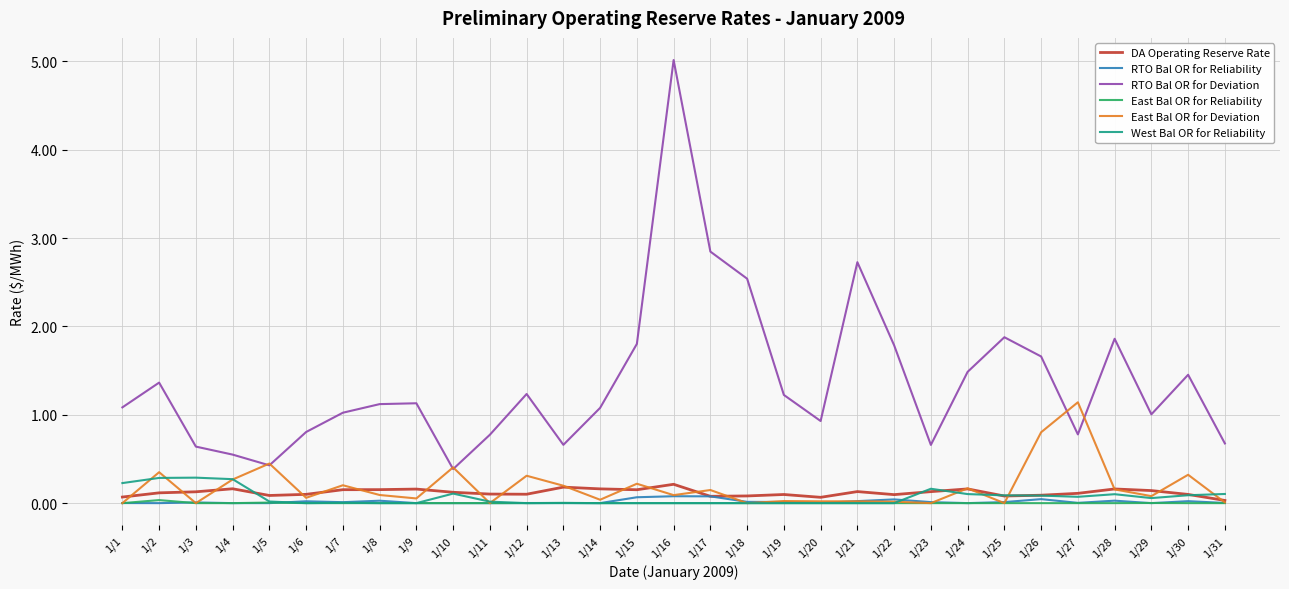

True or false: RTO Bal OR for Deviation and RTO Bal OR for Reliability cross at least once.

False